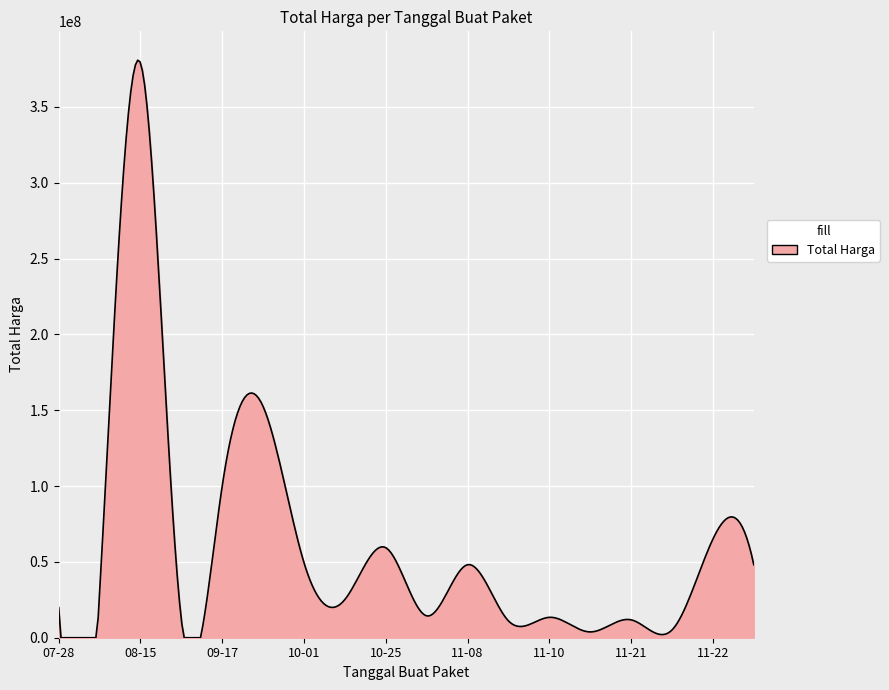

Does the chart have visible grid lines?

Yes